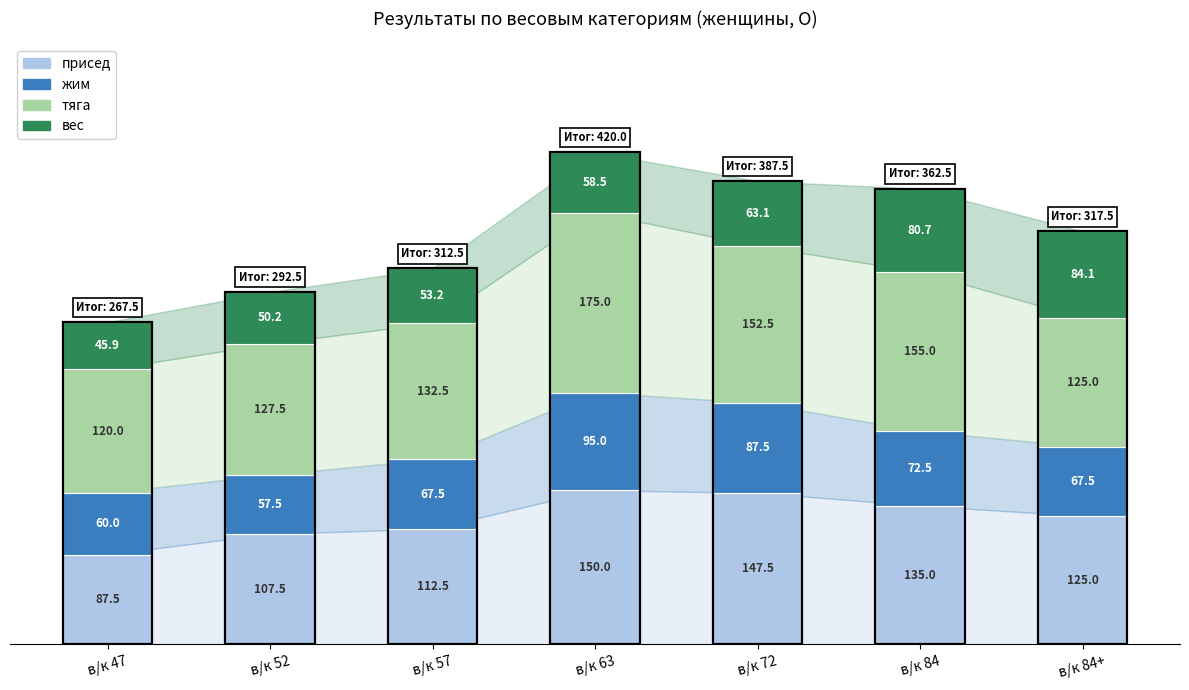

Reading right to left, transcribe the values for присед.

в/к 84+=125.0	в/к 84=135.0	в/к 72=147.5	в/к 63=150.0	в/к 57=112.5	в/к 52=107.5	в/к 47=87.5